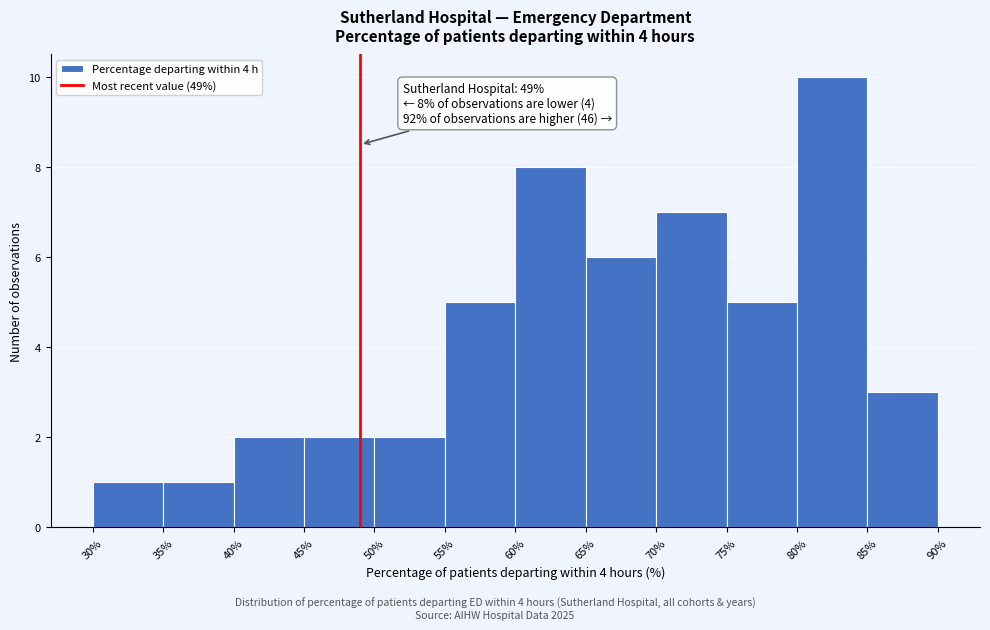

Over which range of the x-axis is the bar tallest?

80% to 85%